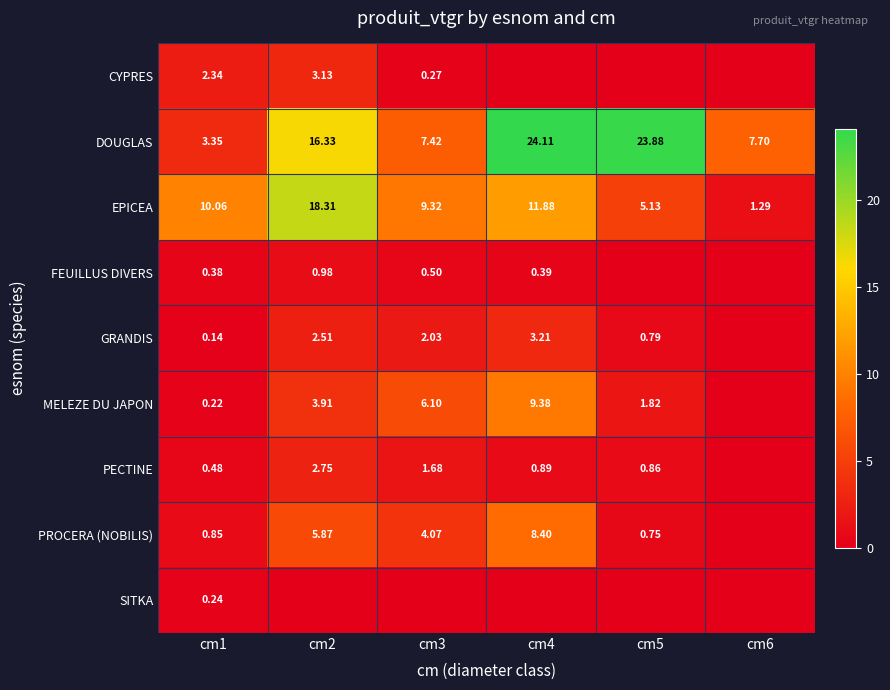

Is the value of FEUILLUS DIVERS at cm2 greater than the value of EPICEA at cm1?

No